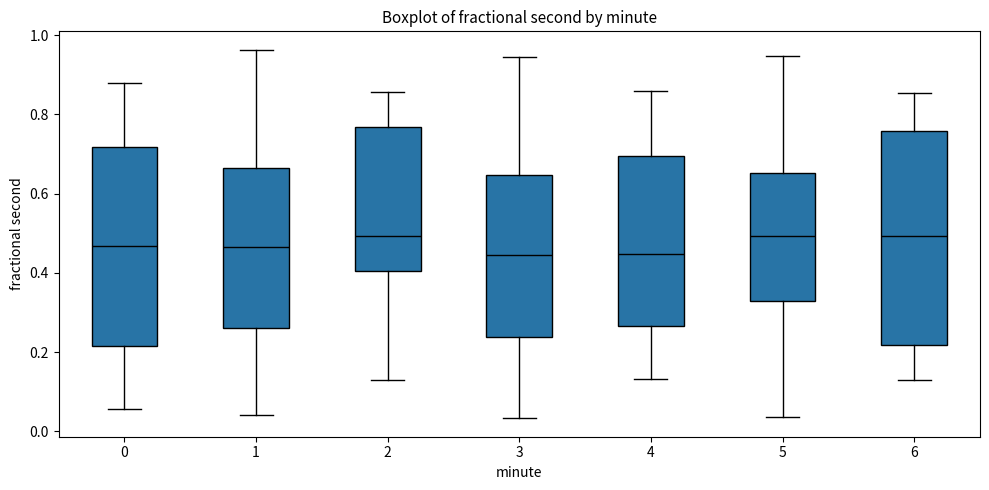

Reading left to right, read every box against the y-axis: the position of its median line, the range the box covers, and the ends of its whiskers. The values are not printed on the chart, so give them approximately, as read against the axis.

0: median 0.46, box 0.22 to 0.72, whiskers 0.06 to 0.88
1: median 0.46, box 0.26 to 0.66, whiskers 0.04 to 0.96
2: median 0.50, box 0.40 to 0.76, whiskers 0.14 to 0.86
3: median 0.44, box 0.24 to 0.64, whiskers 0.04 to 0.94
4: median 0.44, box 0.26 to 0.70, whiskers 0.14 to 0.86
5: median 0.50, box 0.32 to 0.66, whiskers 0.04 to 0.94
6: median 0.50, box 0.22 to 0.76, whiskers 0.12 to 0.86